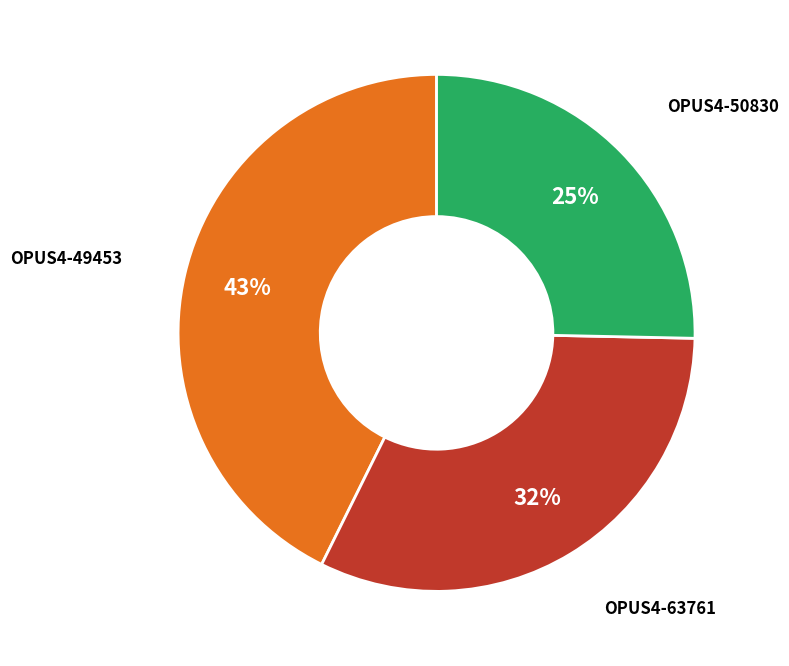

Is there any slice that represents more than half of the pie?

No